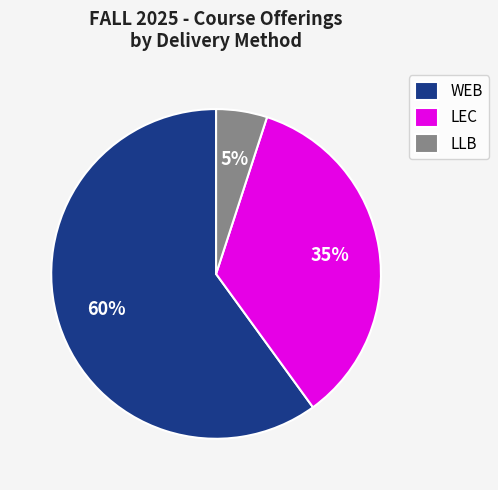

What is the ratio of the value at WEB to the value at LEC?

1.7